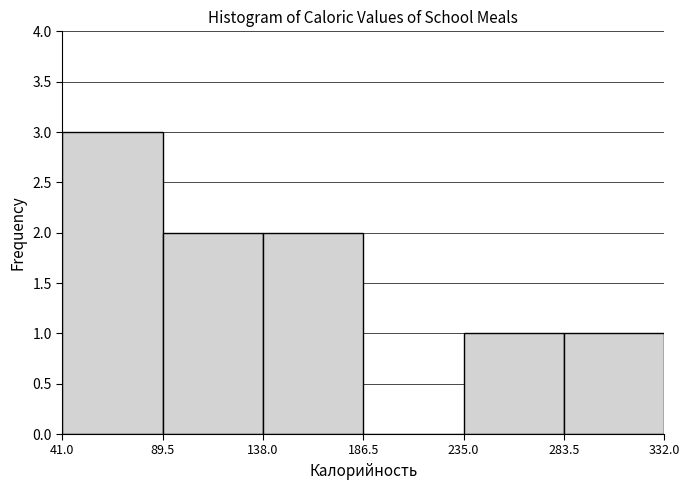

Which range on the x-axis has the tallest bar?

41.0 to 89.5